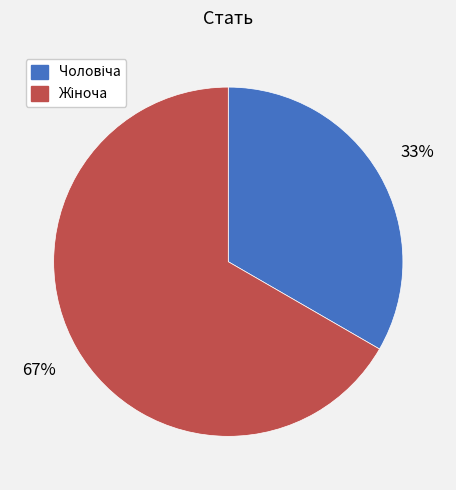

Do Чоловіча and Жіноча together represent more than half of the pie?

Yes